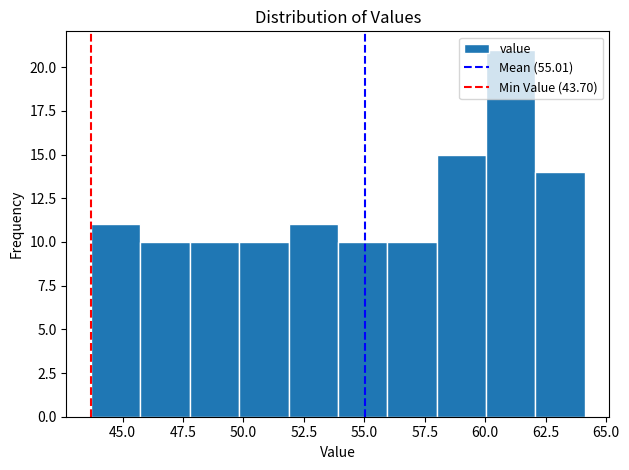

Reading left to right, list every bar in this chart as the range it spans on the x-axis followed by its height. Neither the bar edges nor the heights are printed on the chart, so give them approximately, as read against the axes.

43.5 to 45.5: 11
45.5 to 48.0: 10
48.0 to 50.0: 10
50.0 to 52.0: 10
52.0 to 54.0: 11
54.0 to 56.0: 10
56.0 to 58.0: 10
58.0 to 60.0: 15
60.0 to 62.0: 21
62.0 to 64.0: 14